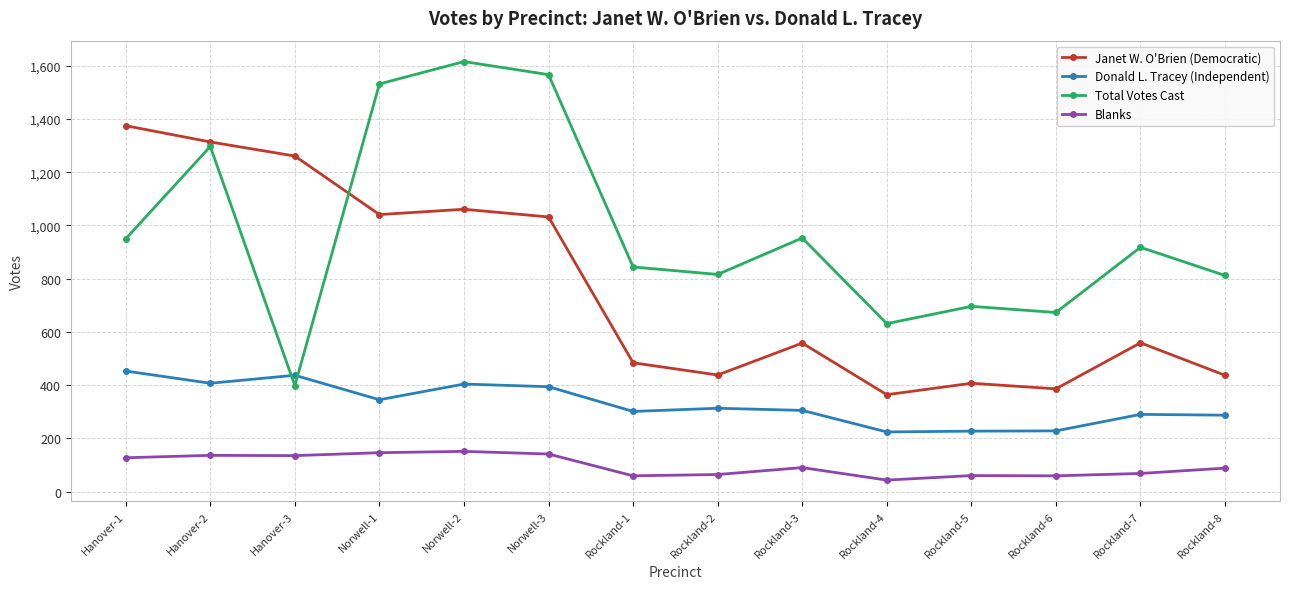

Which category has the highest value across all series?

Norwell-2